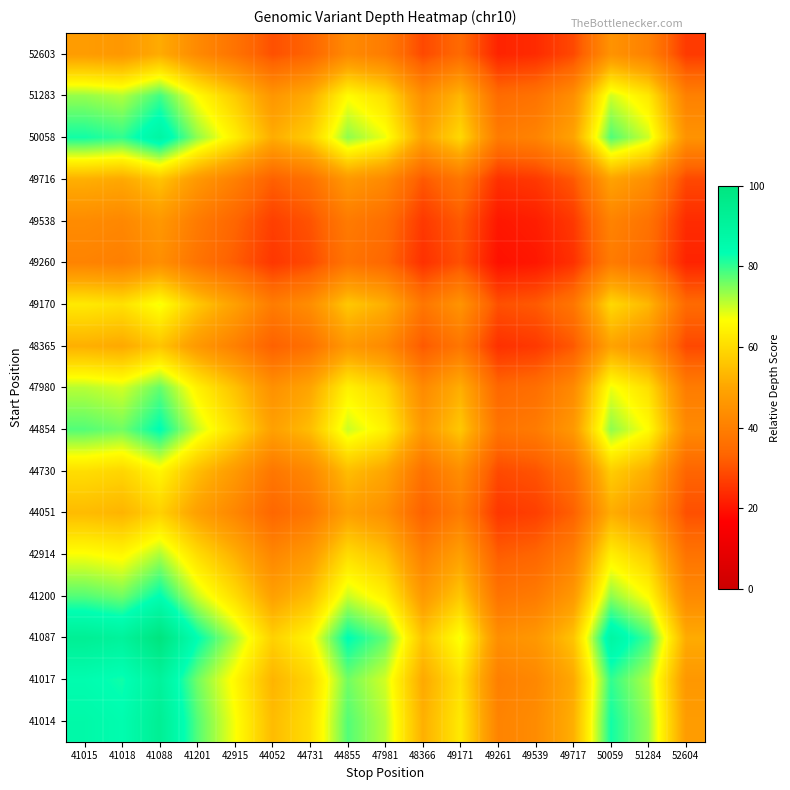

What is the total value across all series at 44731?

789.0